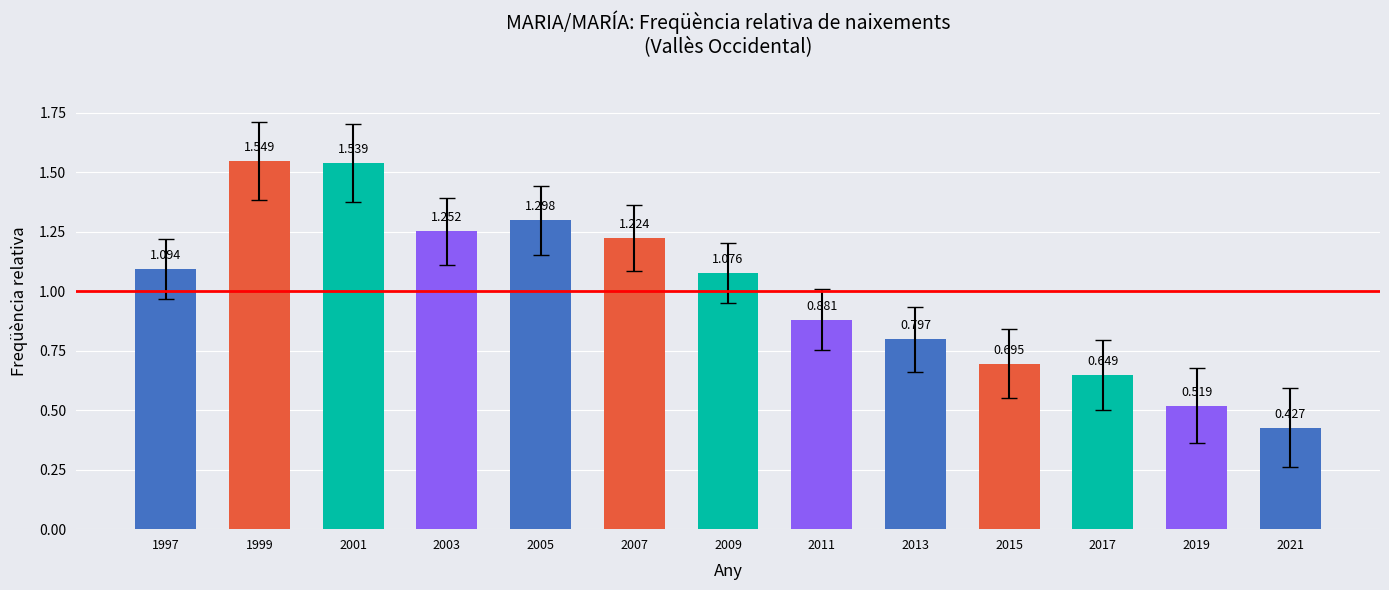

Which label corresponds to the largest value in the chart?

1999